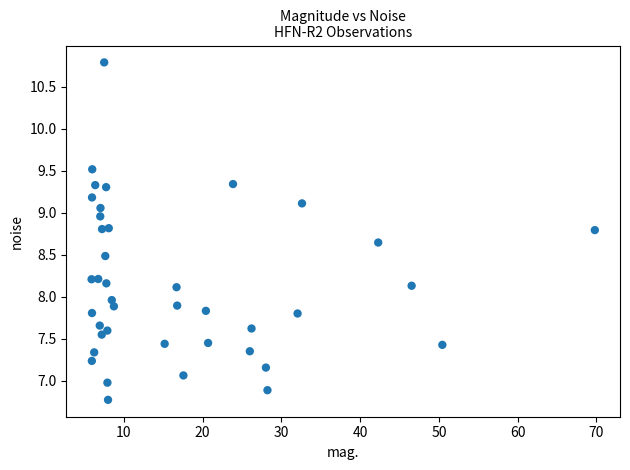

What is the range of X values (max minus min)?

63.9